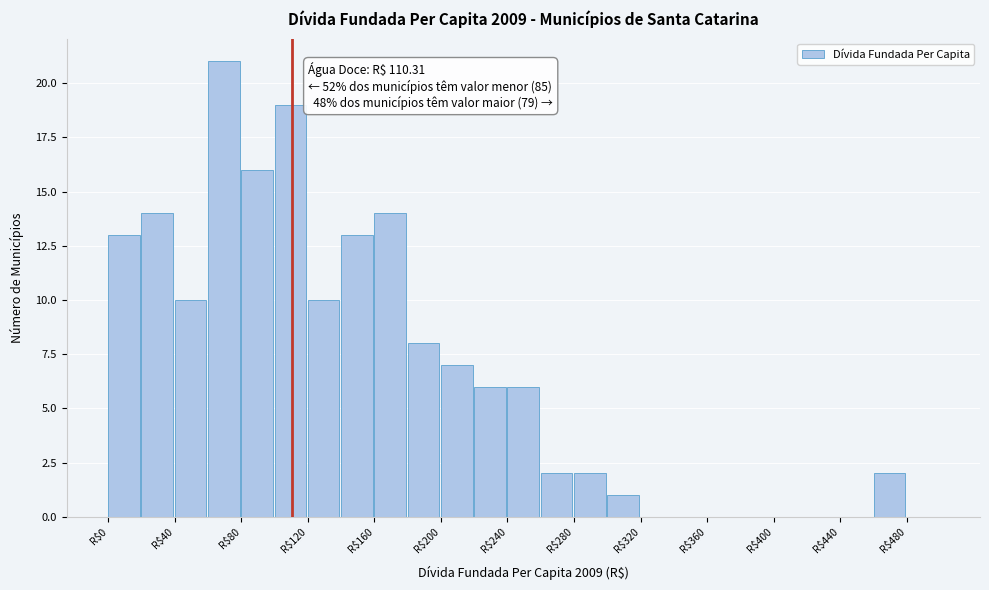

Over which range of the x-axis is the bar tallest?

60 to 80